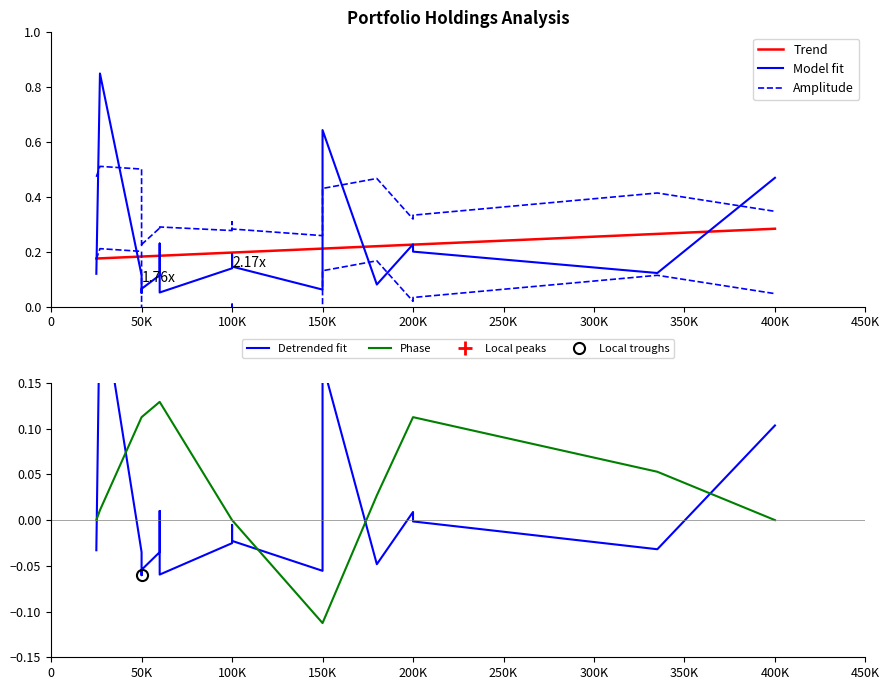

How many lines are shown in the chart?

5